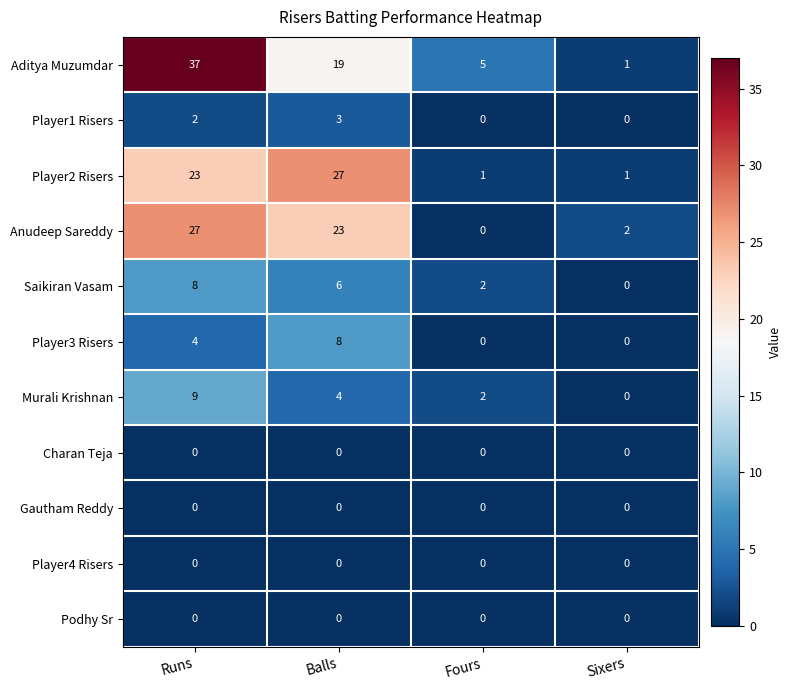

What is the difference between the second highest and minimum values in the Aditya Muzumdar series?

18